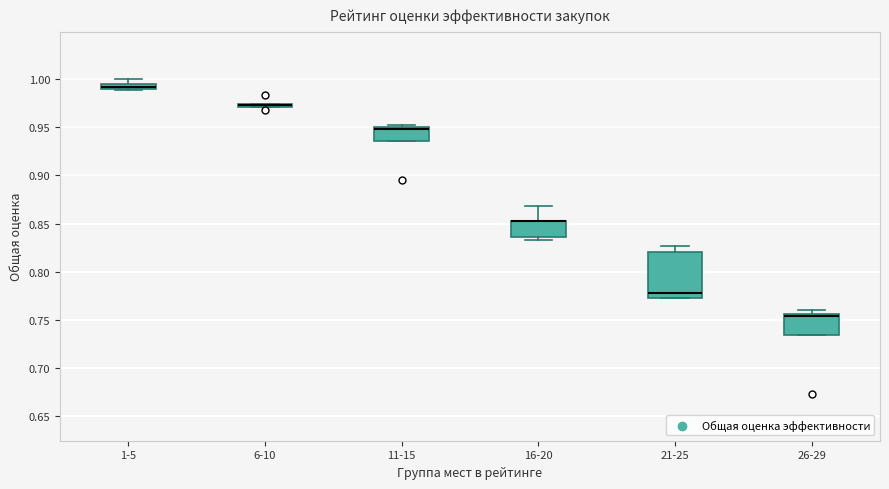

Where is the lower edge of the box for 26-29 on the y-axis? The values are not printed on the chart, so give them approximately, as read against the axis.

0.735